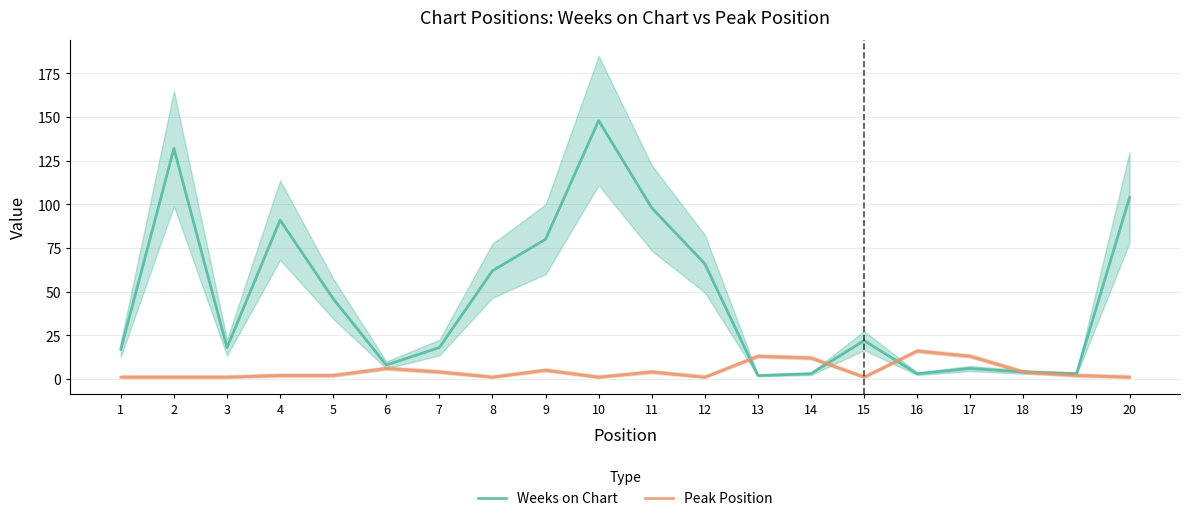

How many interior local valleys does the Peak Position series have?

4